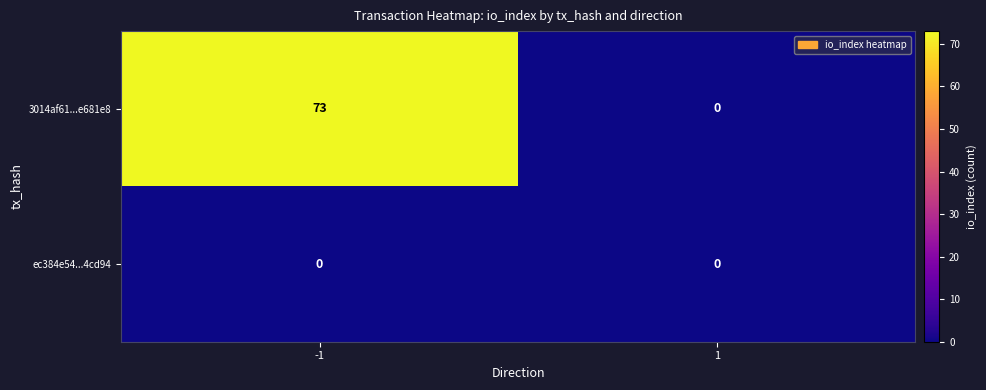

The value of 3014af61...e681e8 at 1 is 41. True or false?

False